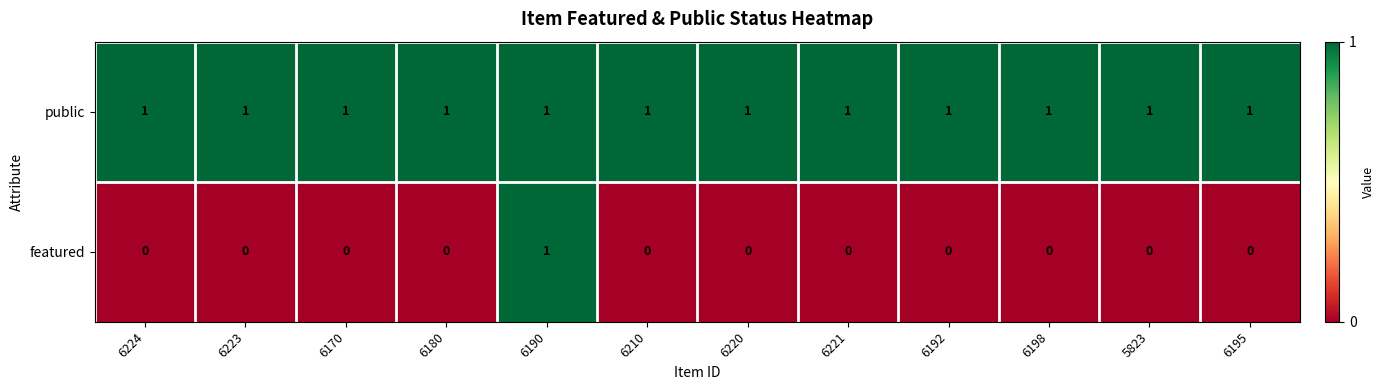

Rank the series by their average value, from lowest to highest.

featured, public